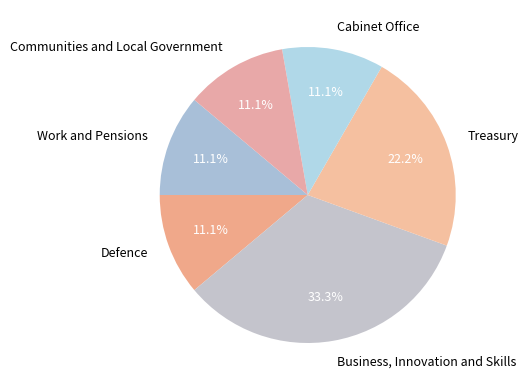

How many slices are in this pie chart?

6